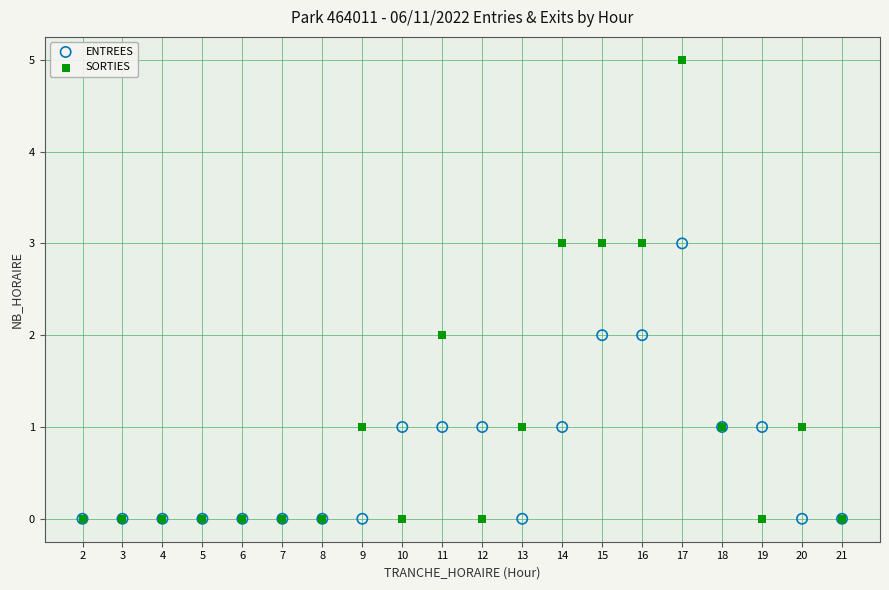

Which series reaches the maximum Y coordinate?

SORTIES